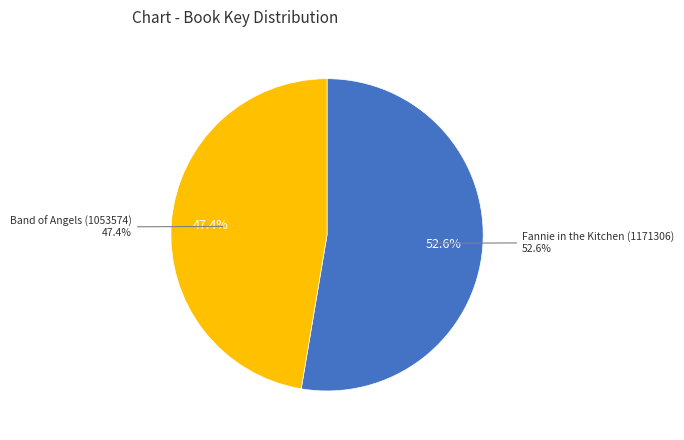

True or false: Band of Angels (1053574) accounts for 37% of the total.

False